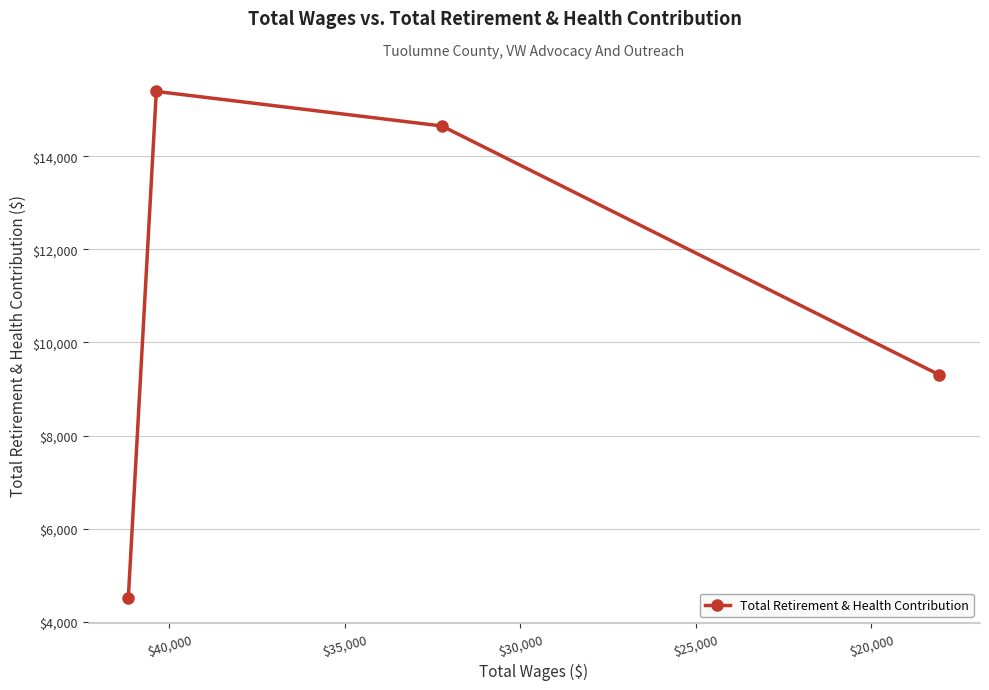

True or false: the data shows 6303 at $25,000.

False